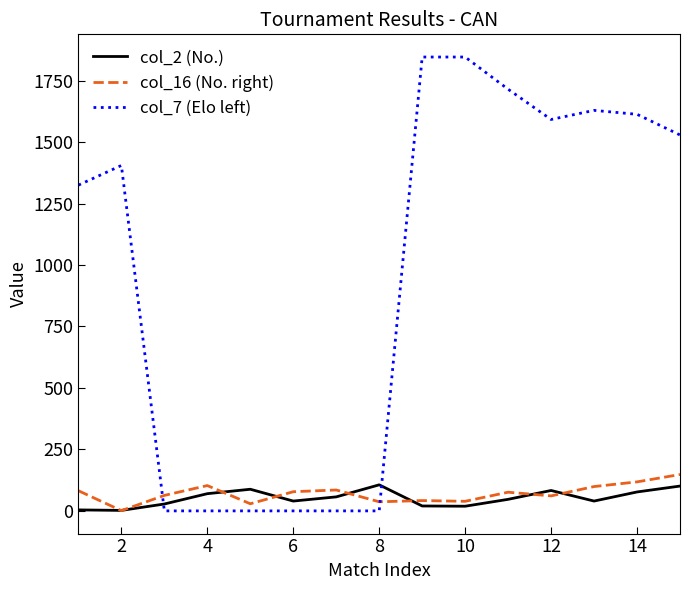

True or false: col_2 (No.) and col_7 (Elo left) intersect in this chart.

True